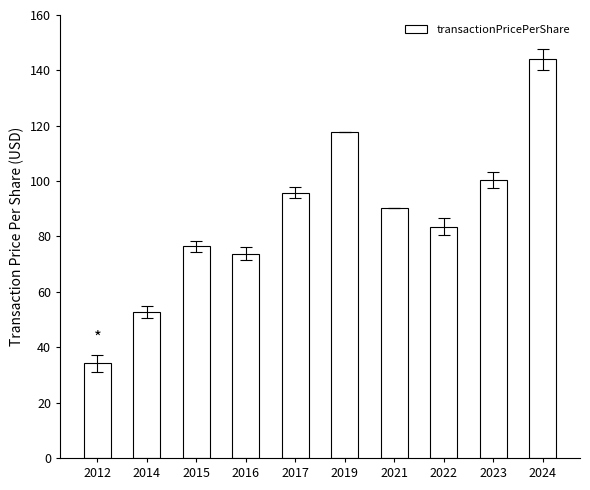

True or false: the data shows 25.1 at 2023.

False